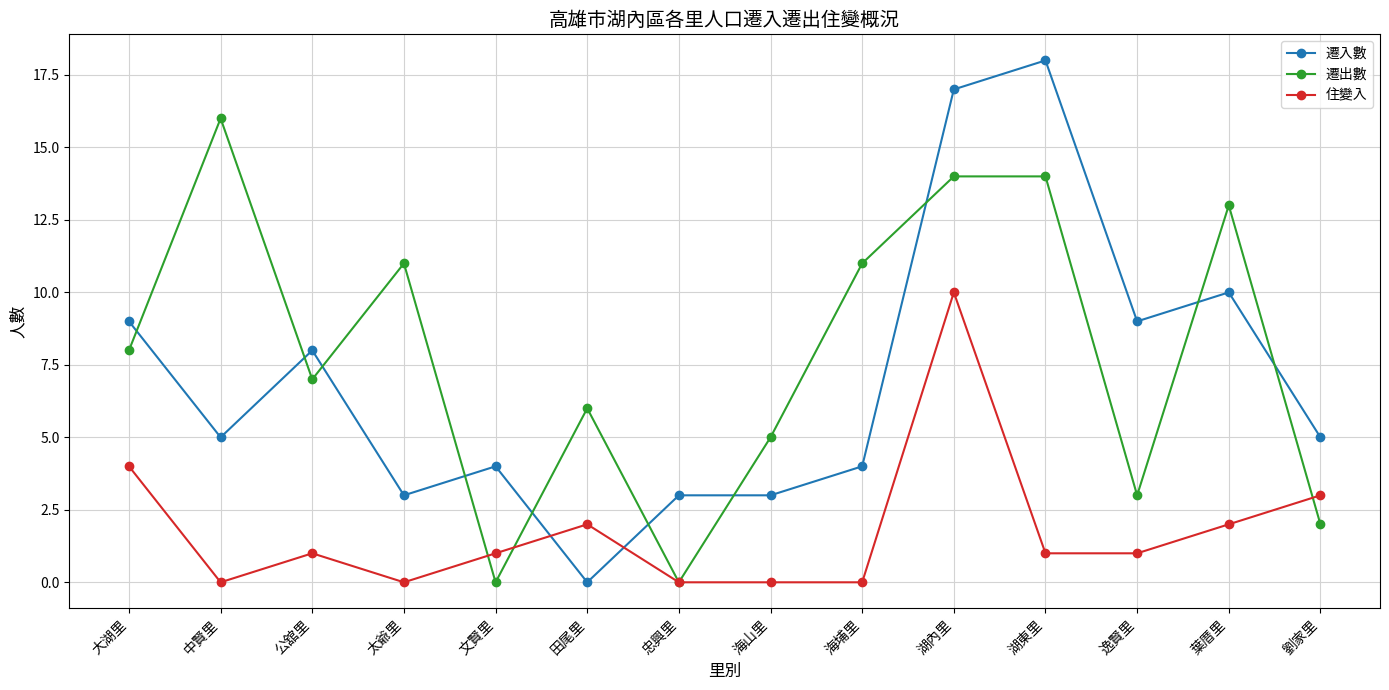

How many times do 遷入數 and 遷出數 cross each other?

10